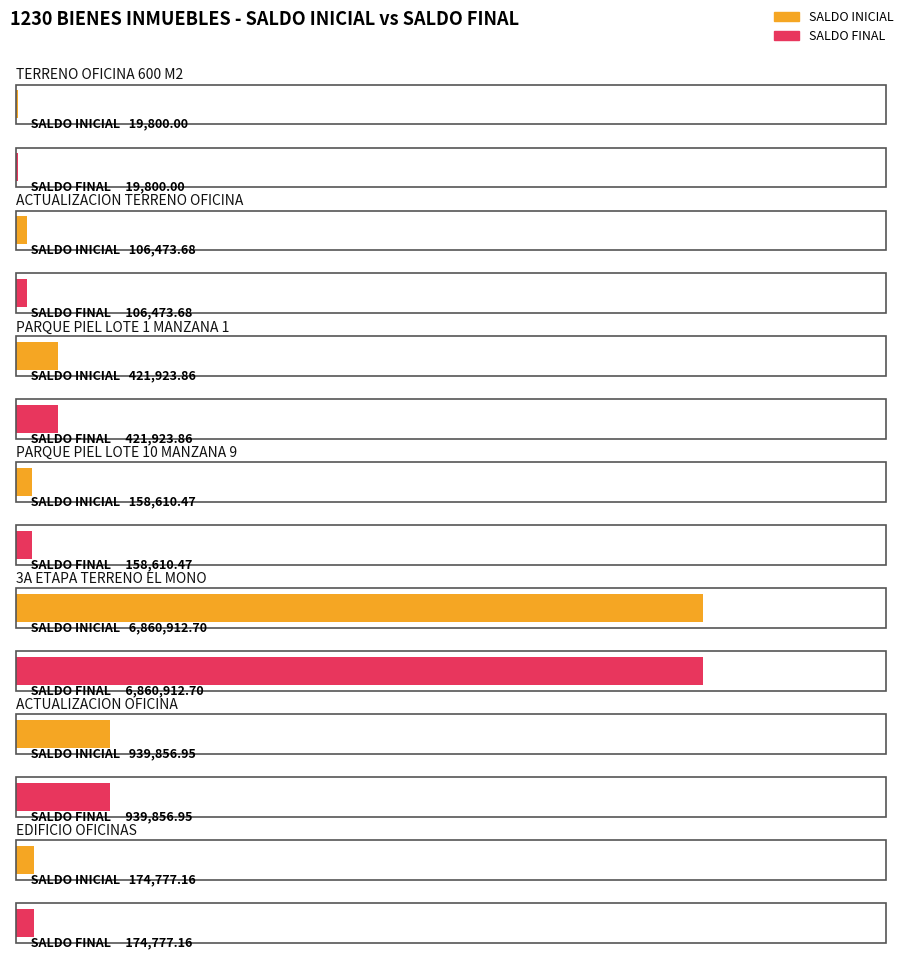

Which label corresponds to the smallest value in the chart?

TERRENO OFICINA